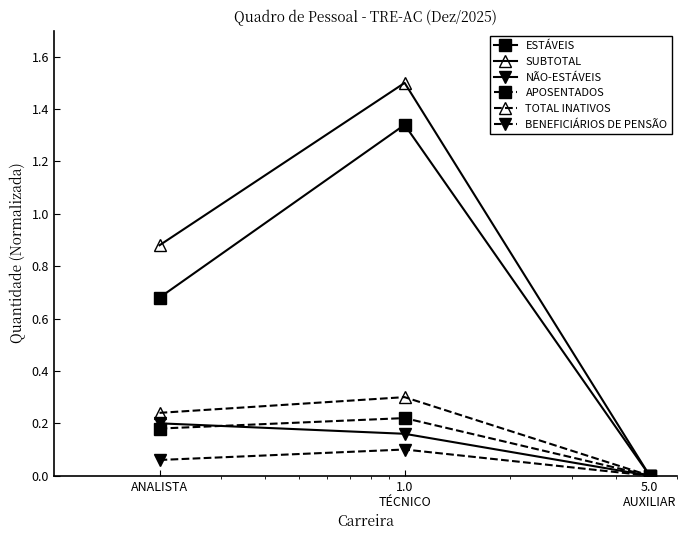

Which series has the largest total across all categories?

SUBTOTAL